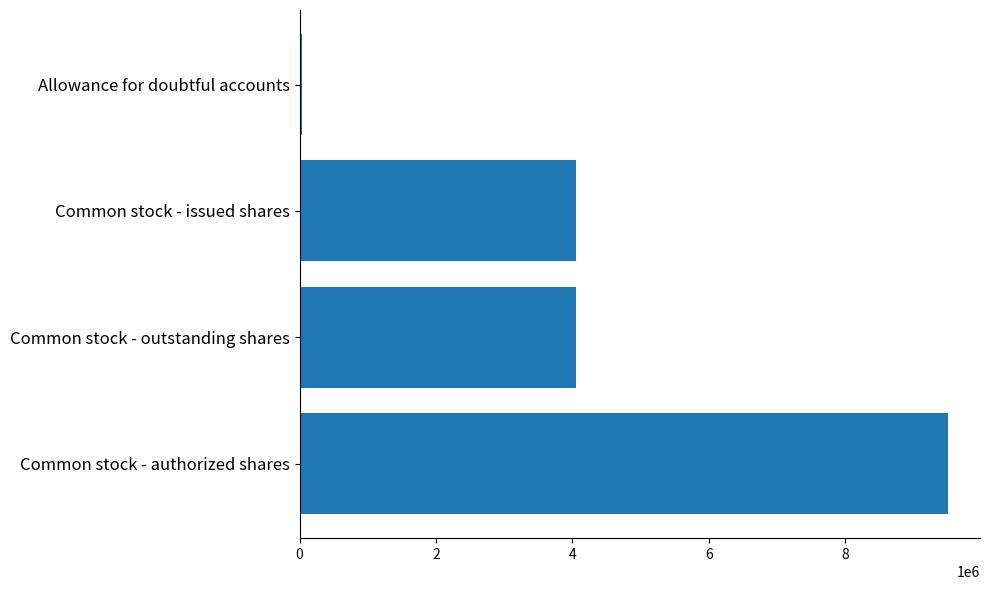

What is the change in value from Common stock - outstanding shares to Common stock - authorized shares?

+5453448